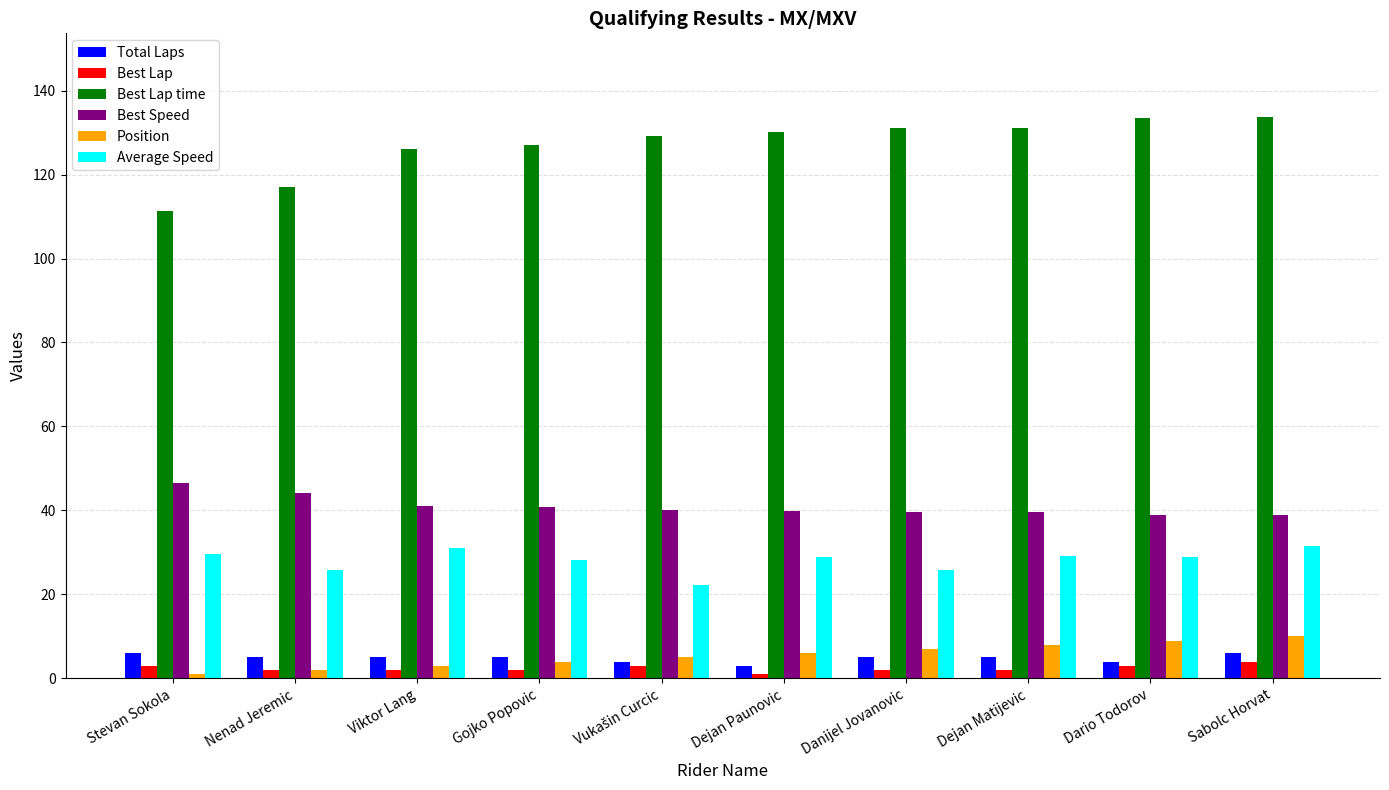

The value of Total Laps at Nenad Jeremic is 5.0. True or false?

True